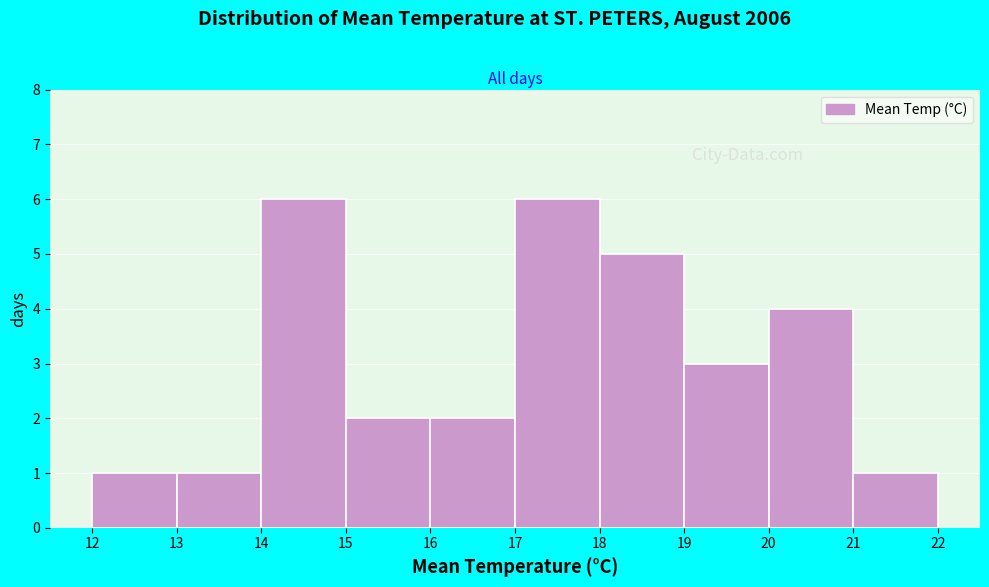

What is the height of the bar covering 12 to 13 on the x-axis? The values are not printed on the chart, so give them approximately, as read against the axis.

1